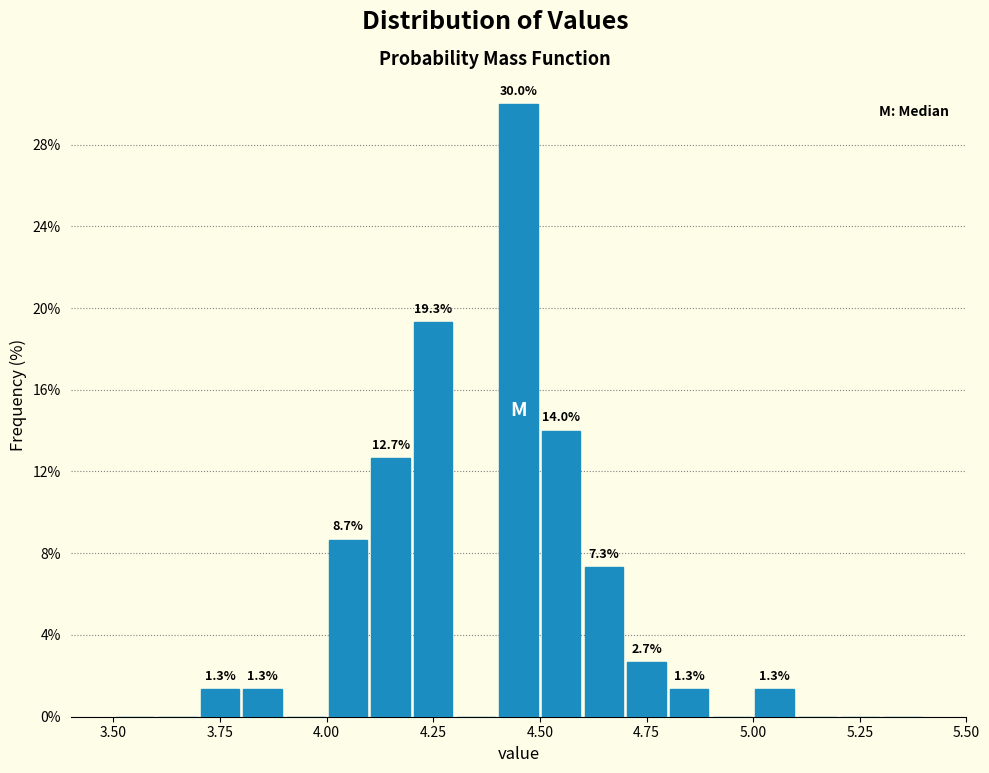

Read against the x-axis, roughly where is the centre of the tallest bar?

4.45